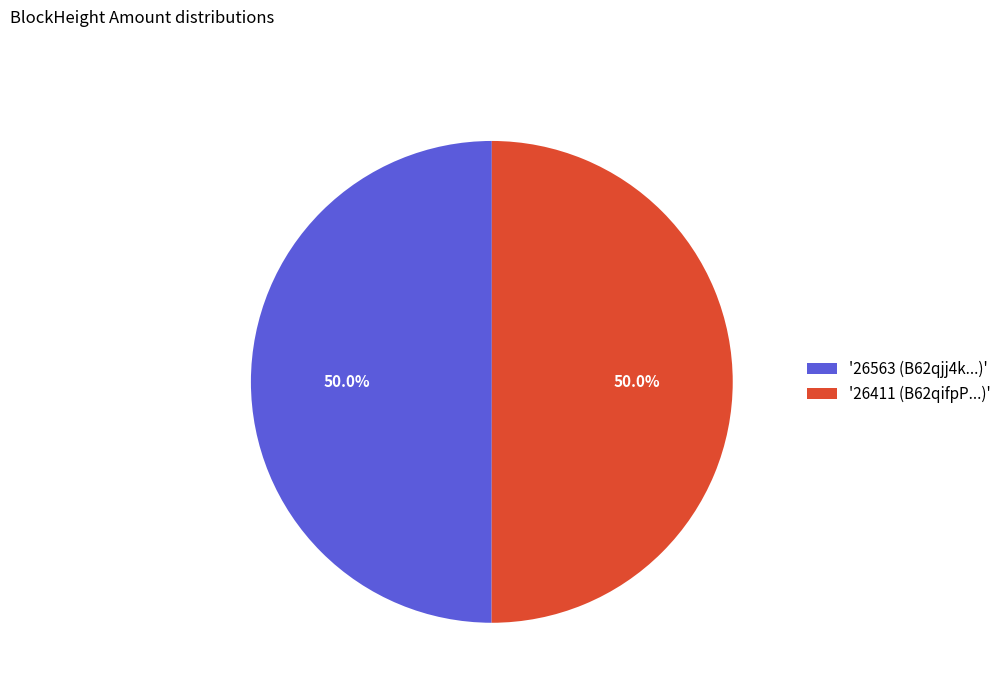

Combined, what portion of the pie is '26563 (B62qjj4k...)' and '26411 (B62qifpP...)'?

100.0%